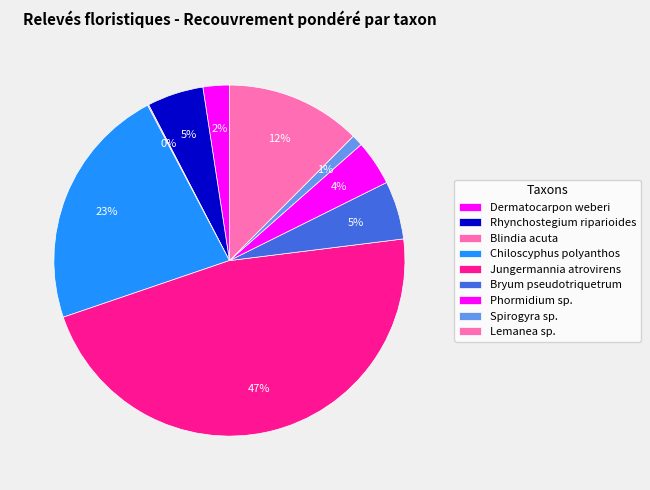

True or false: Dermatocarpon weberi accounts for 2% of the total.

True